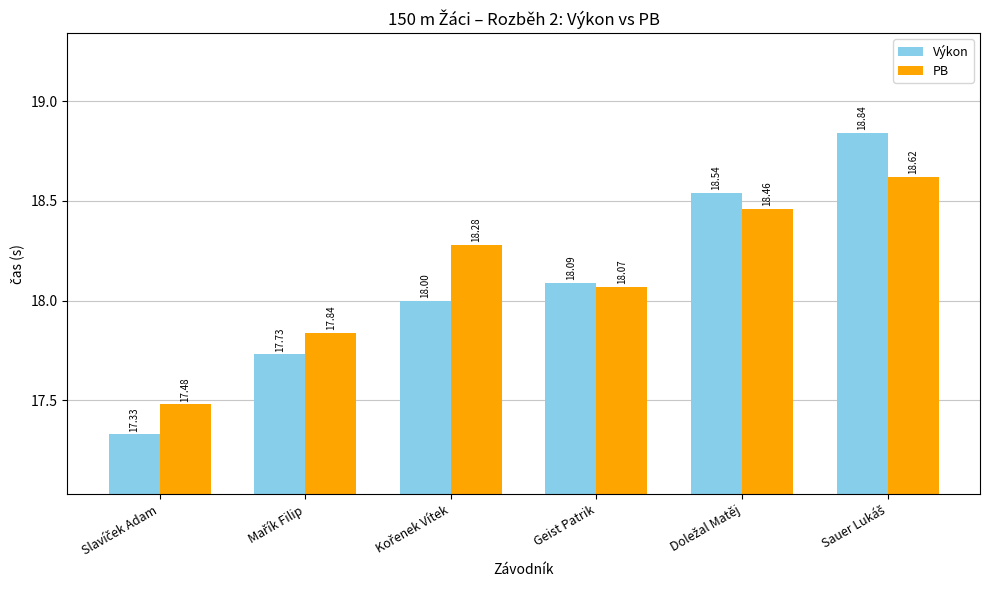

What are all the series names shown in the legend?

Výkon, PB